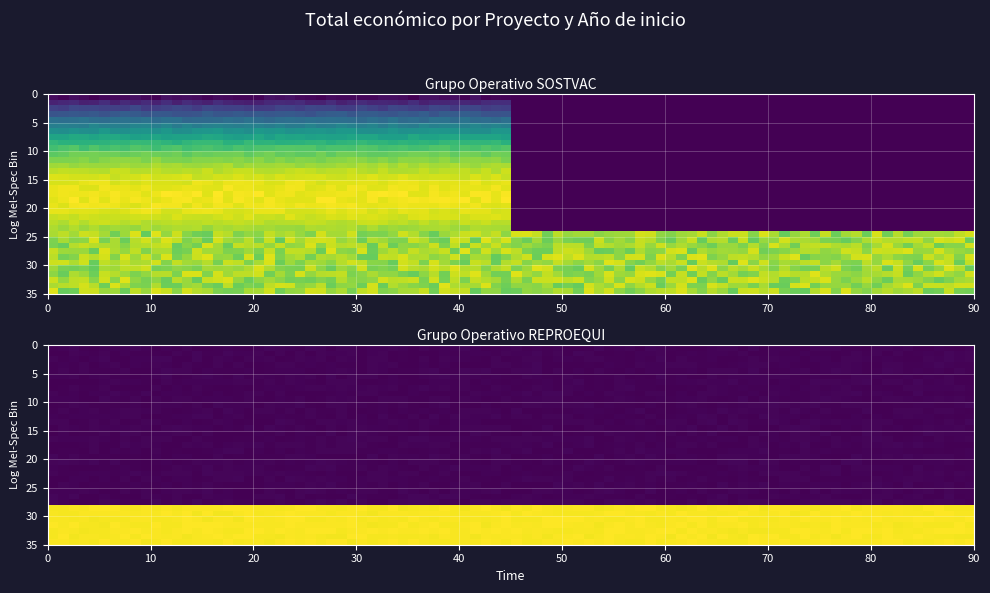

Count the number of data series in this chart.

2